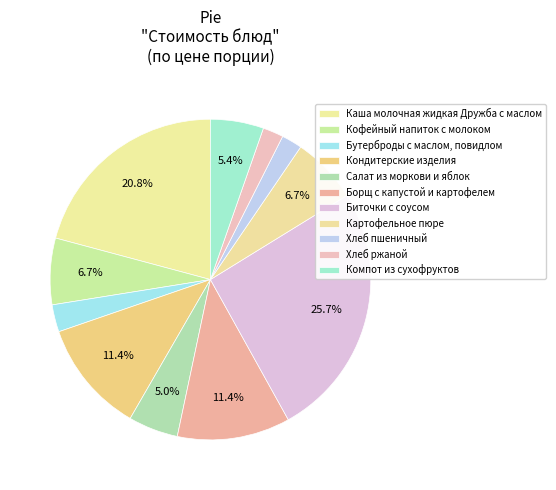

To the nearest percent, what is the difference between the Картофельное пюре and Кондитерские изделия slice percentages?

5%